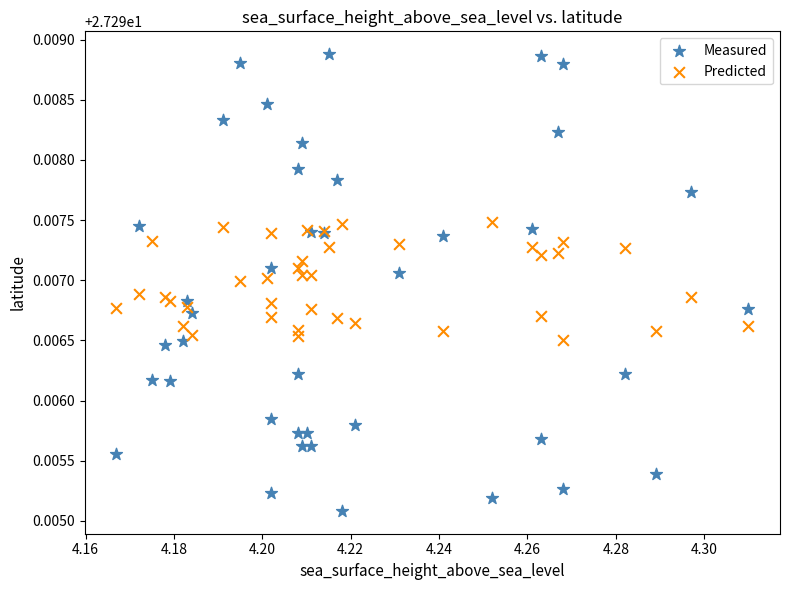

What are all the series names shown in the legend?

Measured, Predicted